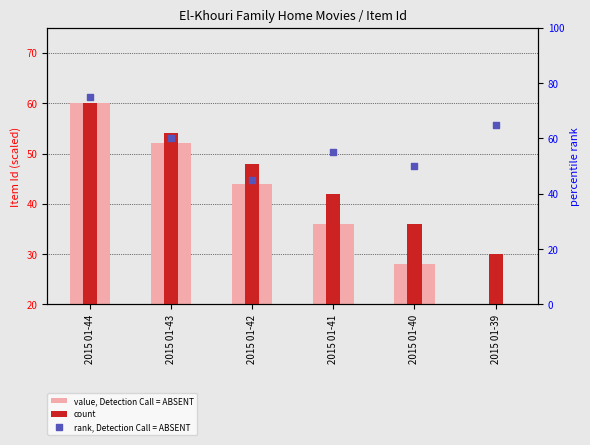

Is the value of value, Detection Call = ABSENT at 2015 01-42 greater than the value of rank, Detection Call = ABSENT at 2015 01-41?

No